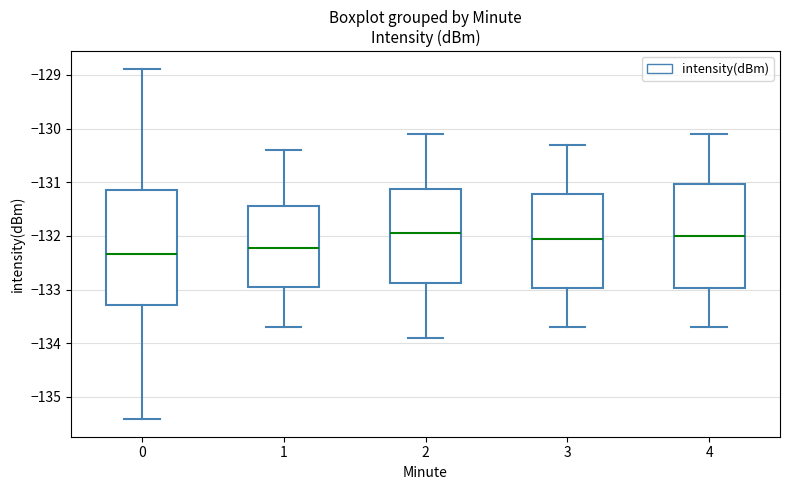

Reading left to right, read every box against the y-axis: the position of its median line, the range the box covers, and the ends of its whiskers. The values are not printed on the chart, so give them approximately, as read against the axis.

0: median -132.3, box -133.3 to -131.1, whiskers -135.4 to -128.9
1: median -132.2, box -132.9 to -131.4, whiskers -133.7 to -130.4
2: median -131.9, box -132.9 to -131.1, whiskers -133.9 to -130.1
3: median -132.0, box -133.0 to -131.2, whiskers -133.7 to -130.3
4: median -132.0, box -133.0 to -131.0, whiskers -133.7 to -130.1